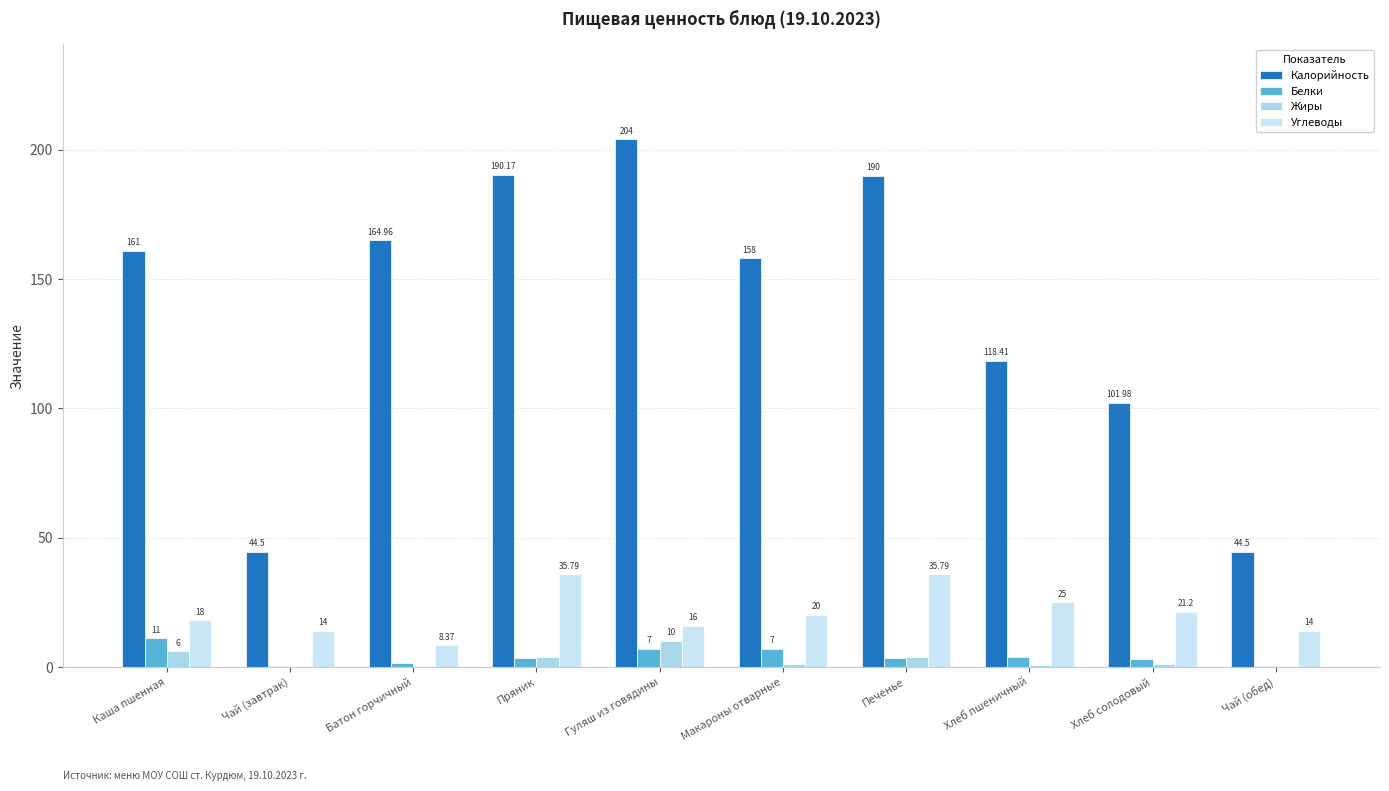

Which series has the widest spread of values?

Калорийность